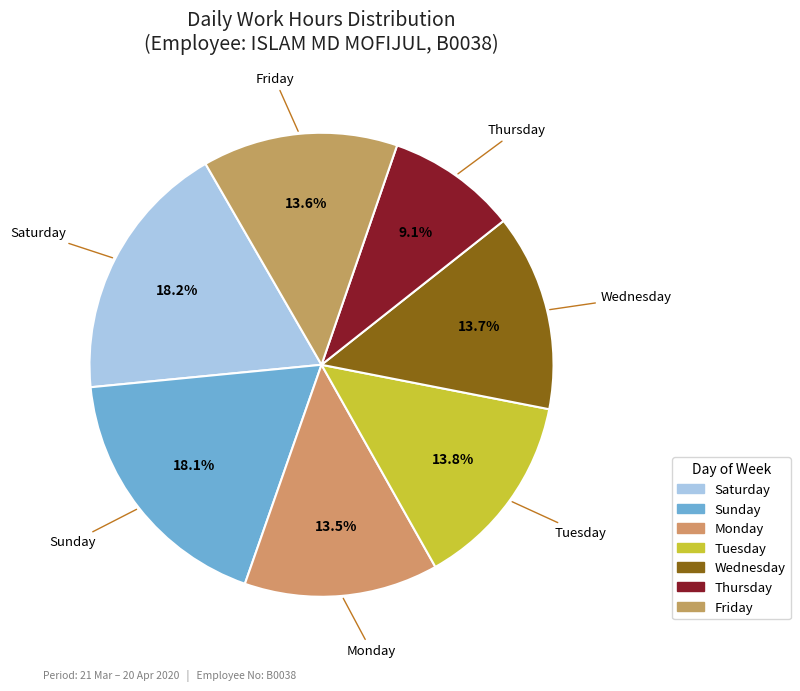

Count the number of slices in the pie.

7